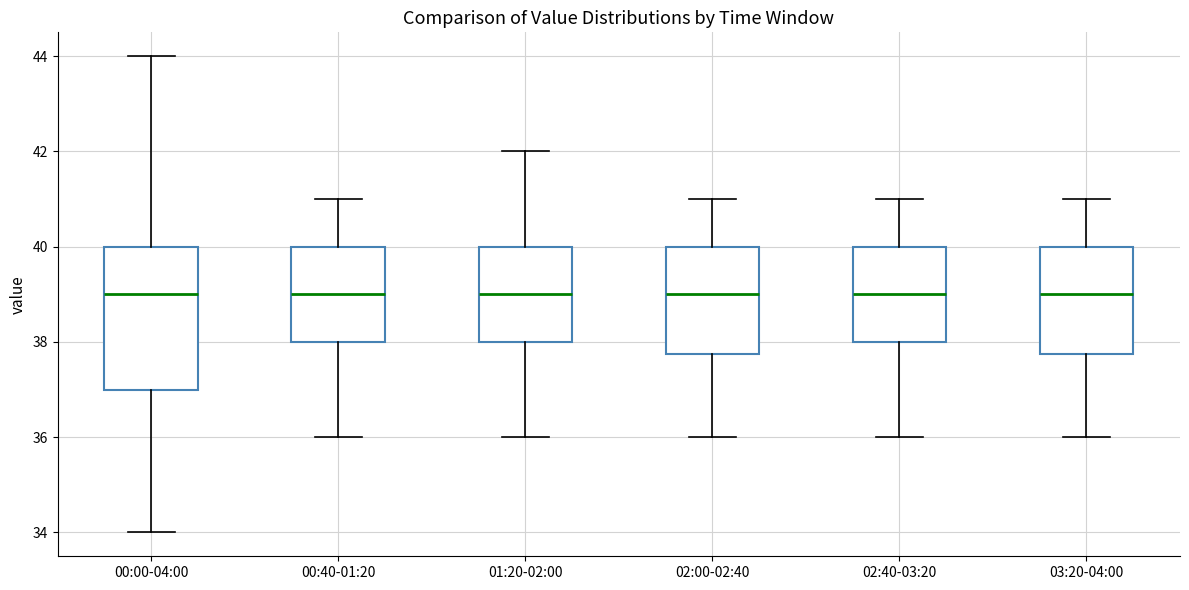

Reading left to right, transcribe this box plot: for each box, give where its median line is, the range the box spans, and where its two whiskers end, as read against the y-axis. The values are not printed on the chart, so give them approximately, as read against the axis.

00:00-04:00: median 39.0, box 37.0 to 40.0, whiskers 34.0 to 44.0
00:40-01:20: median 39.0, box 38.0 to 40.0, whiskers 36.0 to 41.0
01:20-02:00: median 39.0, box 38.0 to 40.0, whiskers 36.0 to 42.0
02:00-02:40: median 39.0, box 37.8 to 40.0, whiskers 36.0 to 41.0
02:40-03:20: median 39.0, box 38.0 to 40.0, whiskers 36.0 to 41.0
03:20-04:00: median 39.0, box 37.8 to 40.0, whiskers 36.0 to 41.0